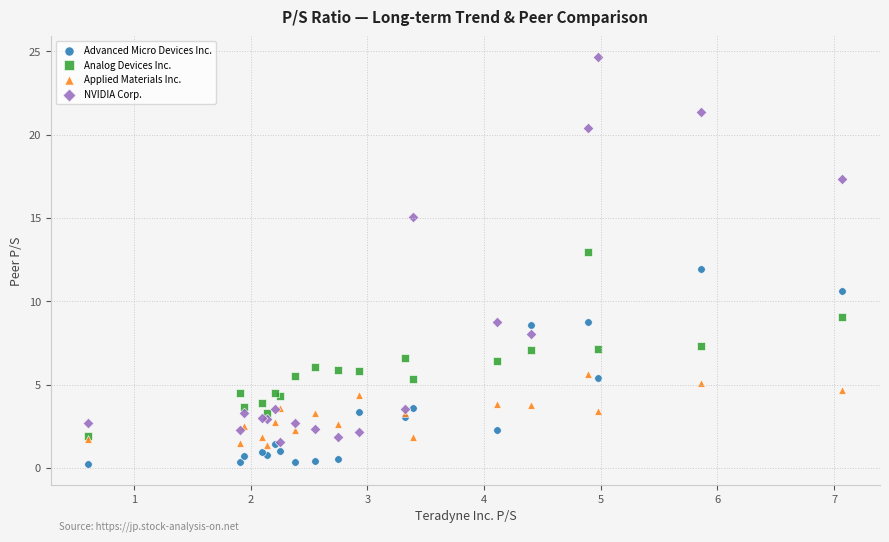

What are all the series names shown in the legend?

Advanced Micro Devices Inc., Analog Devices Inc., Applied Materials Inc., NVIDIA Corp.